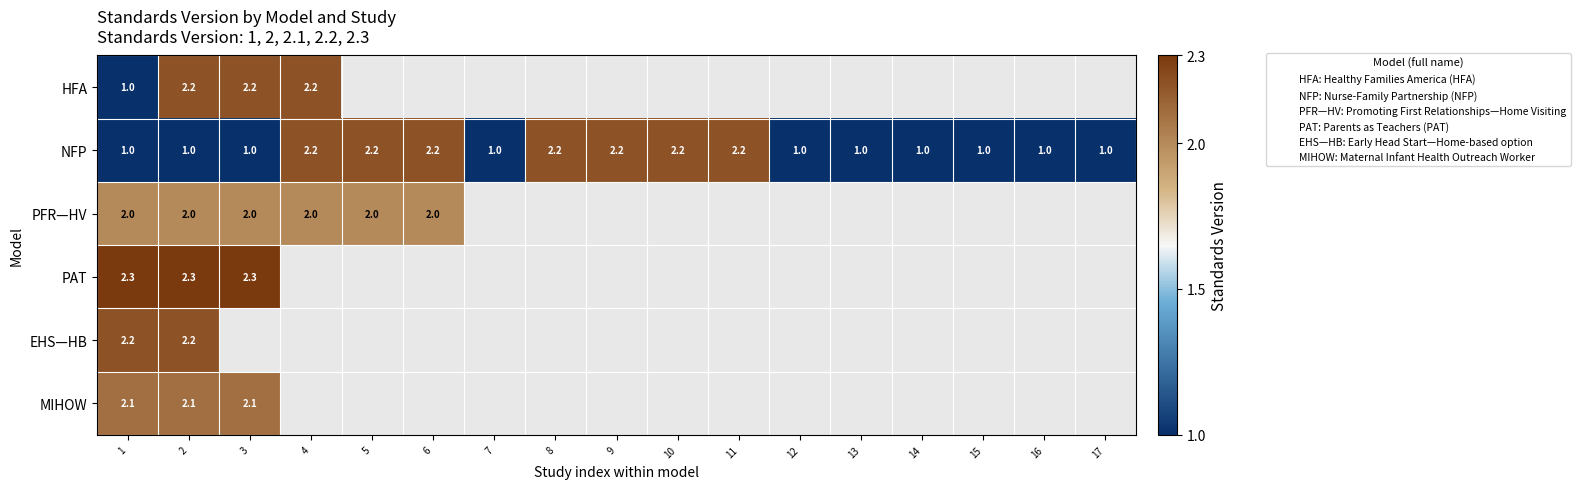

List the series in order of their overall mean, lowest first.

HFA, NFP, PFR—HV, PAT, EHS—HB, MIHOW